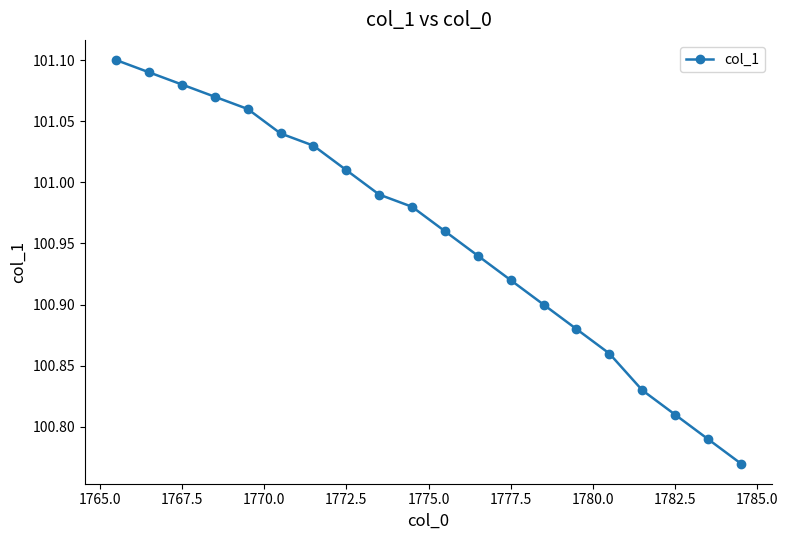

How many lines are shown in the chart?

1